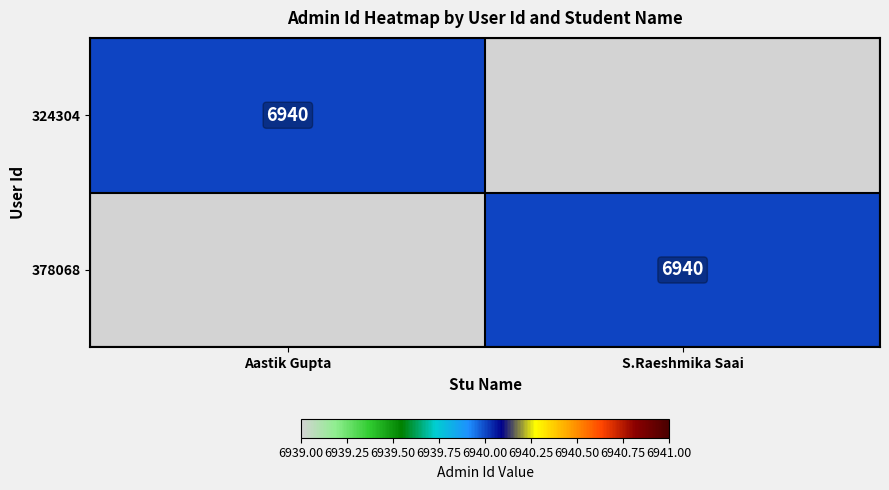

The value of 324304 at Aastik Gupta is 6940. True or false?

True